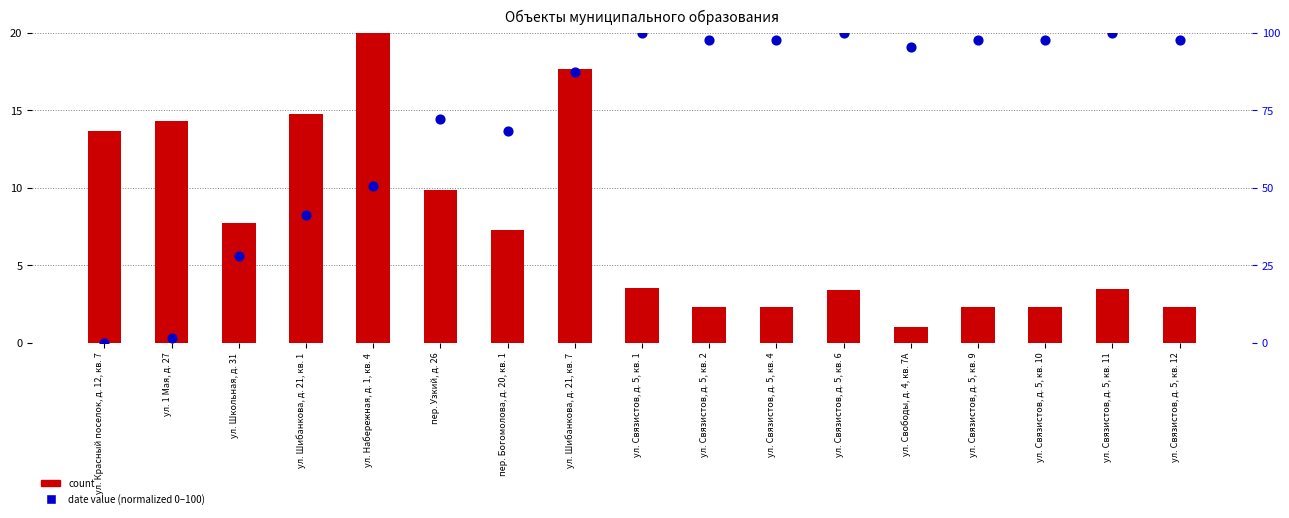

Which series reaches the maximum Y coordinate?

date value (normalized)